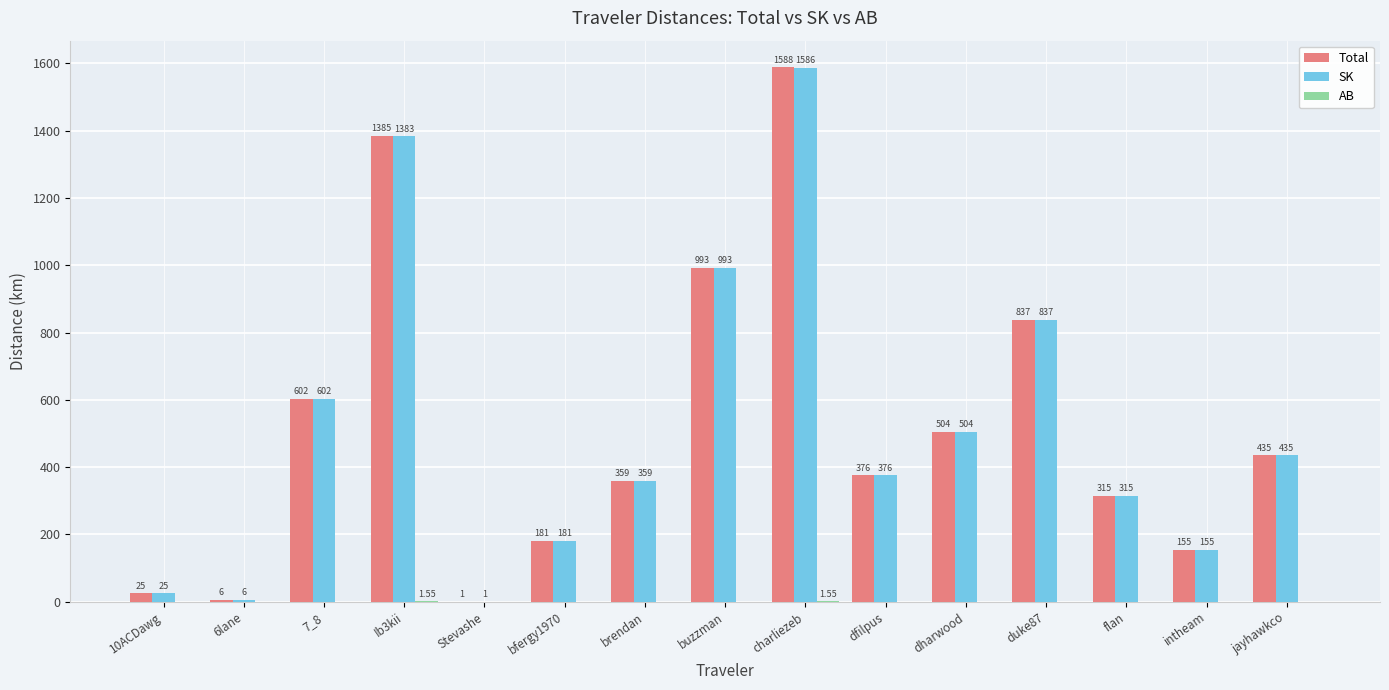

How many values in the SK series exceed 375?

8